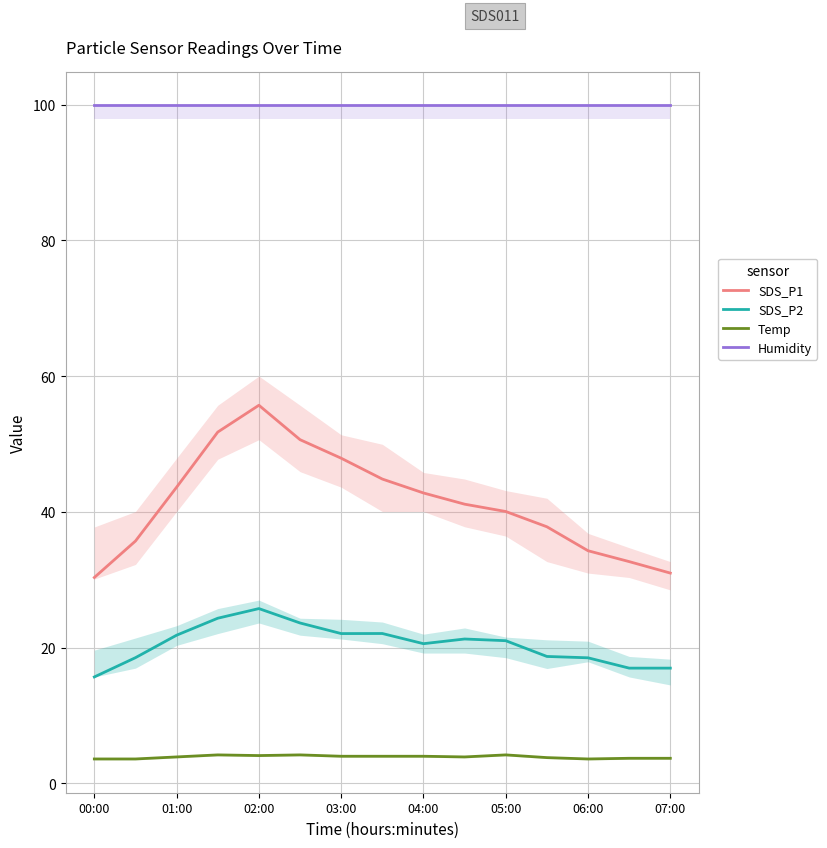

What are all the series names shown in the legend?

SDS_P1, SDS_P2, Temp, Humidity